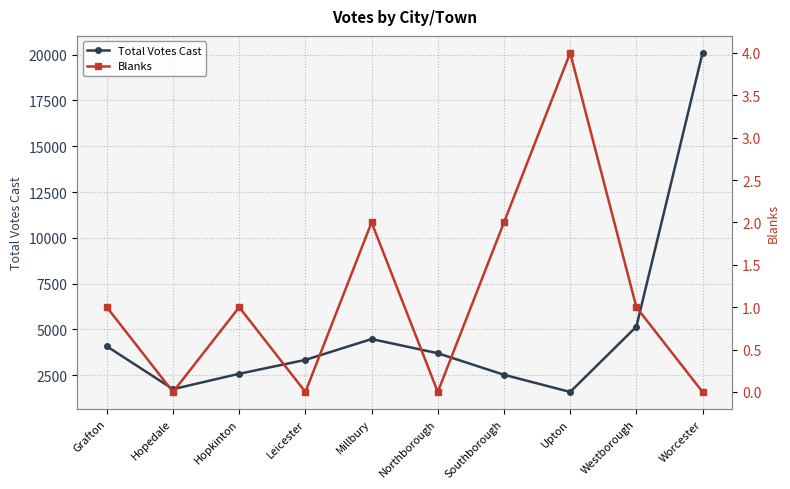

Is it true that Blanks equals 2 at Millbury?

True